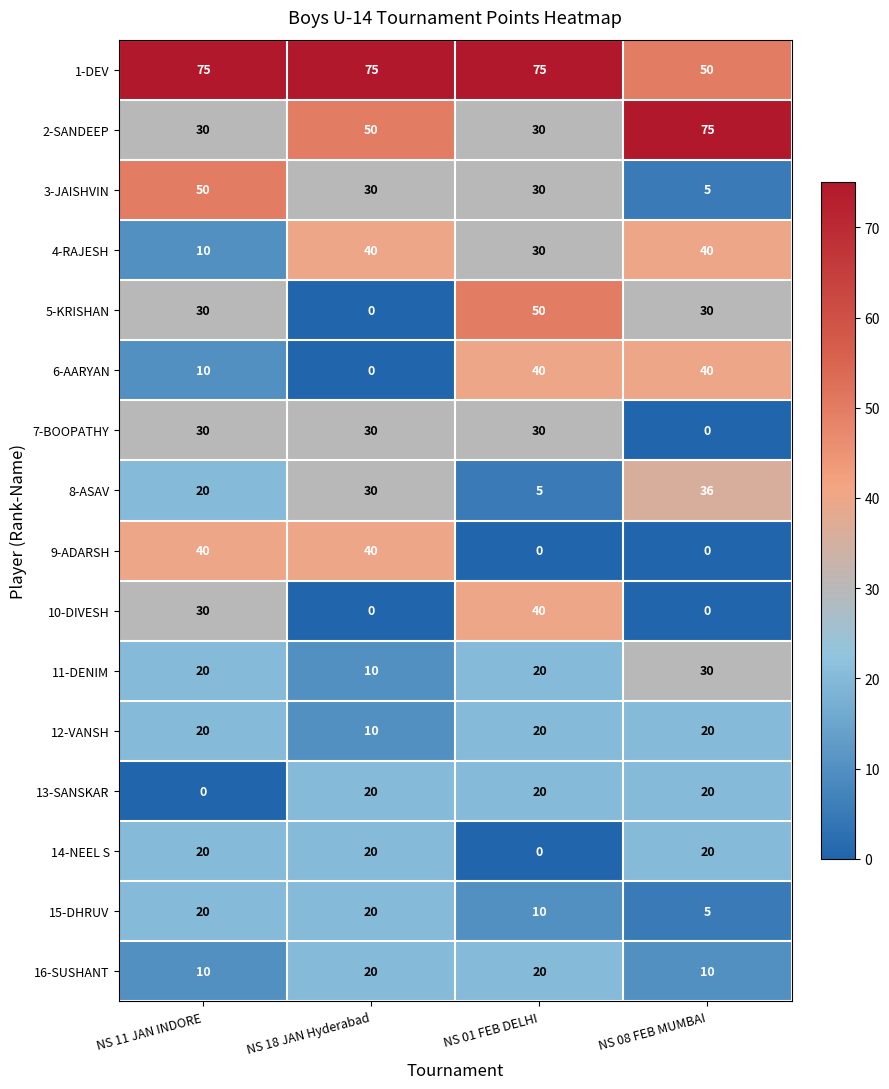

Count the 3-JAISHVIN values in the range 30 to 50.

3